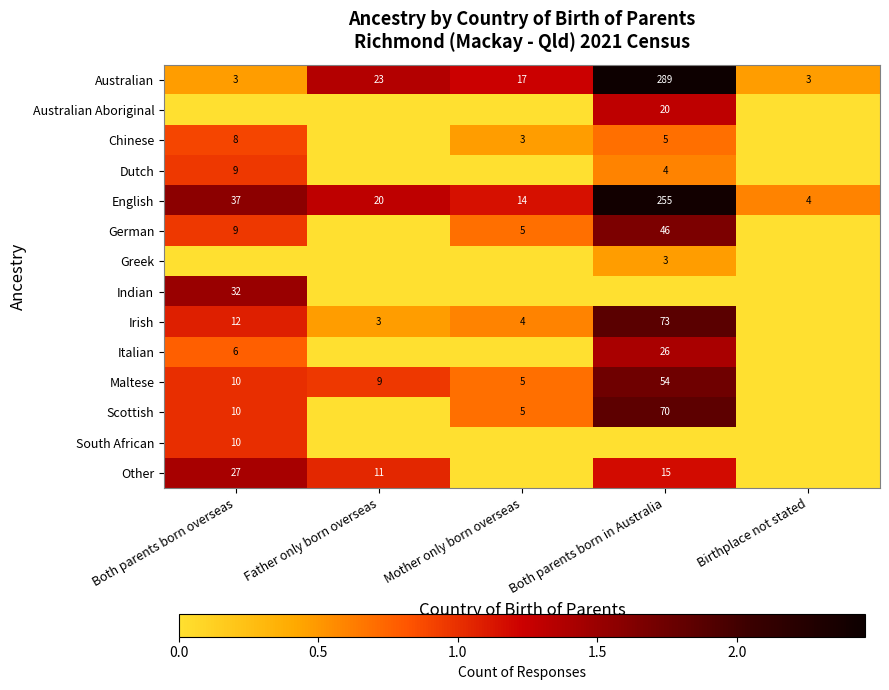

What is the highest value of the Australian series?

289